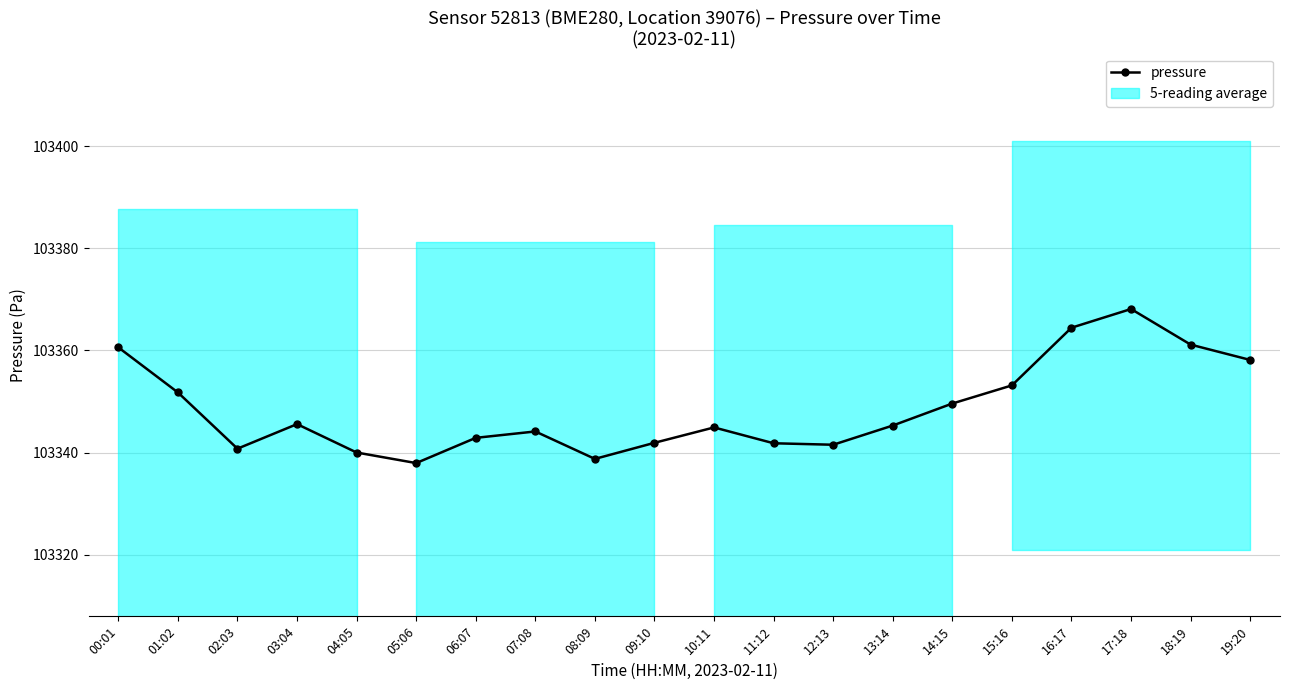

Reading left to right, extract all data points from this chart.

103360.6	103351.8	103340.8	103345.6	103340.0	103337.9	103342.9	103344.1	103338.8	103341.9	103344.9	103341.8	103341.5	103345.3	103349.6	103353.2	103364.4	103368.1	103361.1	103358.1